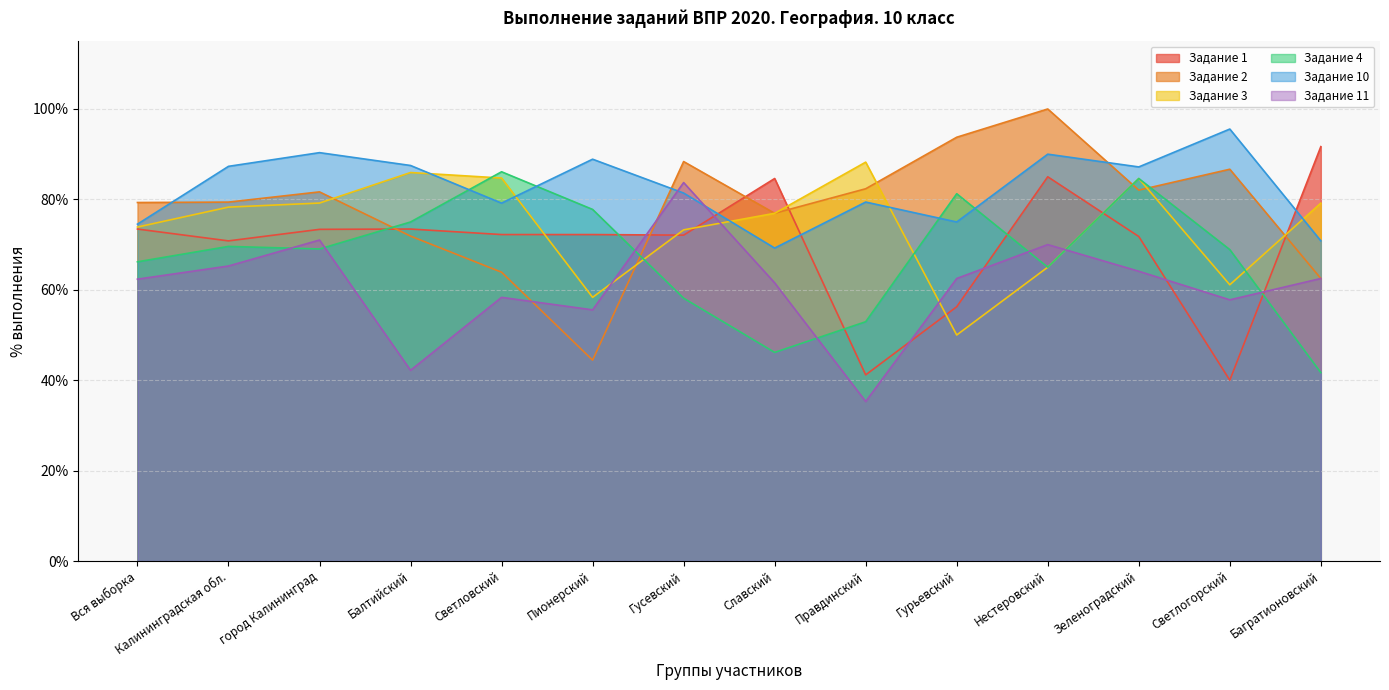

Which series has the widest spread of values?

Задание 2